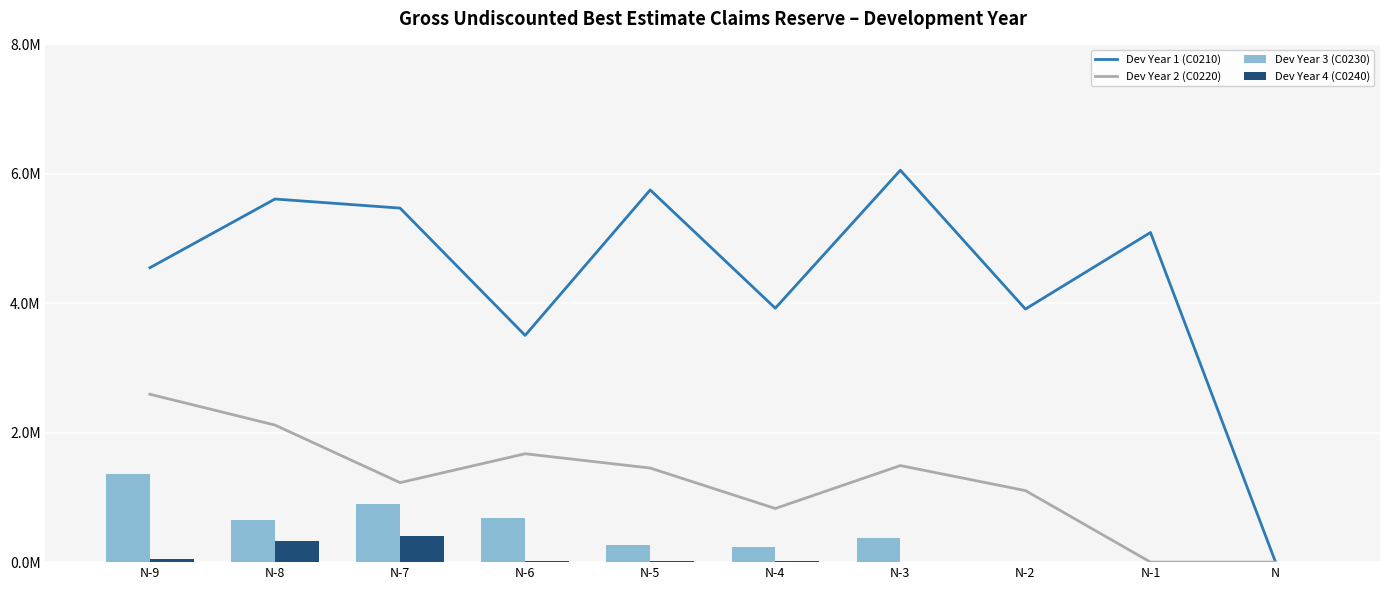

At which category is the sum across all series the highest?

N-8